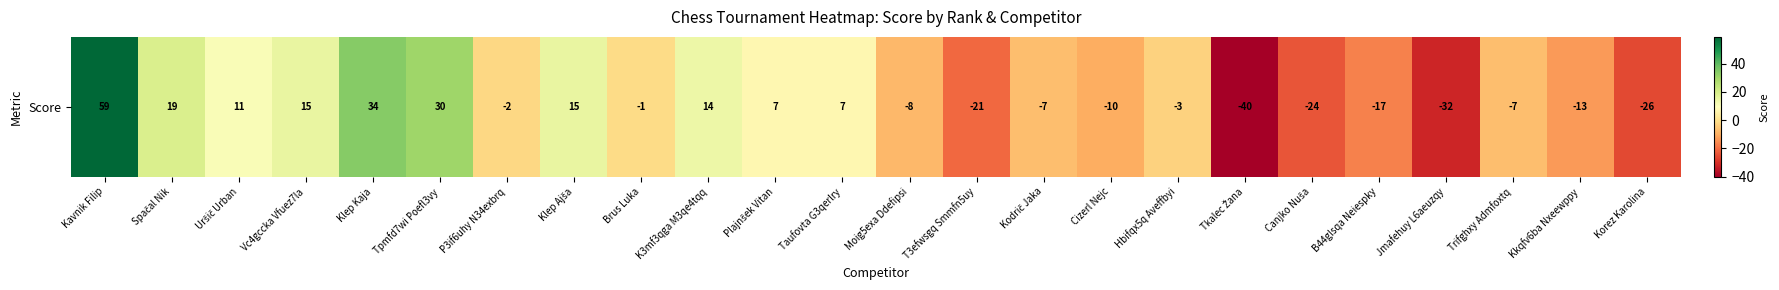

Reading left to right, list all the values displayed in this chart.

59	19	11	15	34	30	-2	15	-1	14	7	7	-8	-21	-7	-10	-3	-40	-24	-17	-32	-7	-13	-26